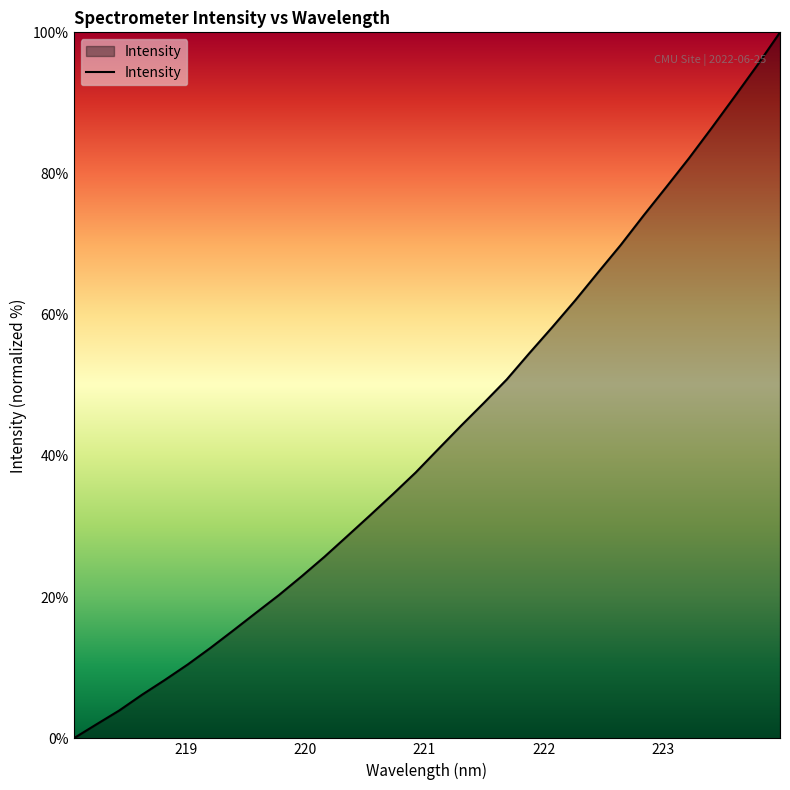

What is the maximum value shown in the chart?

100.0